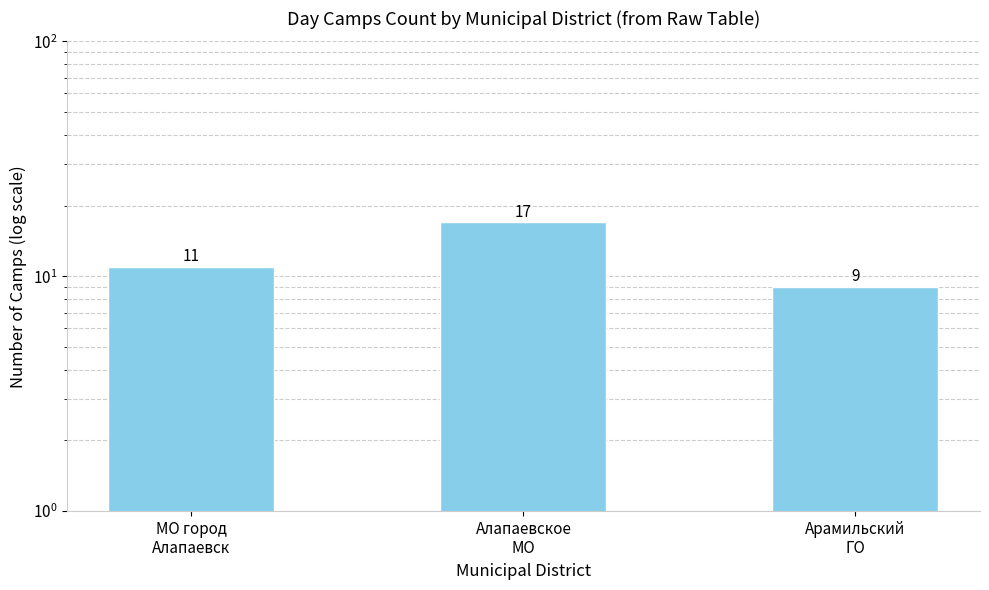

The chart shows a value of 19 at МО город
Алапаевск. True or false?

False